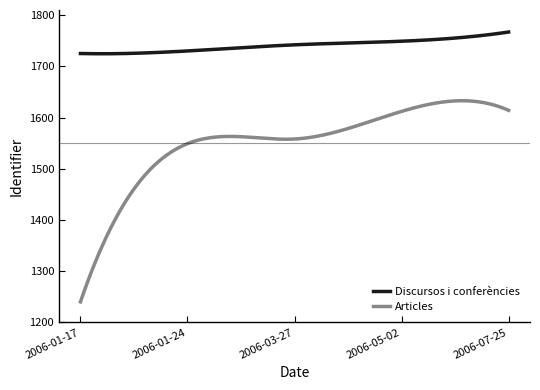

Which series has the largest total across all categories?

Discursos i conferències